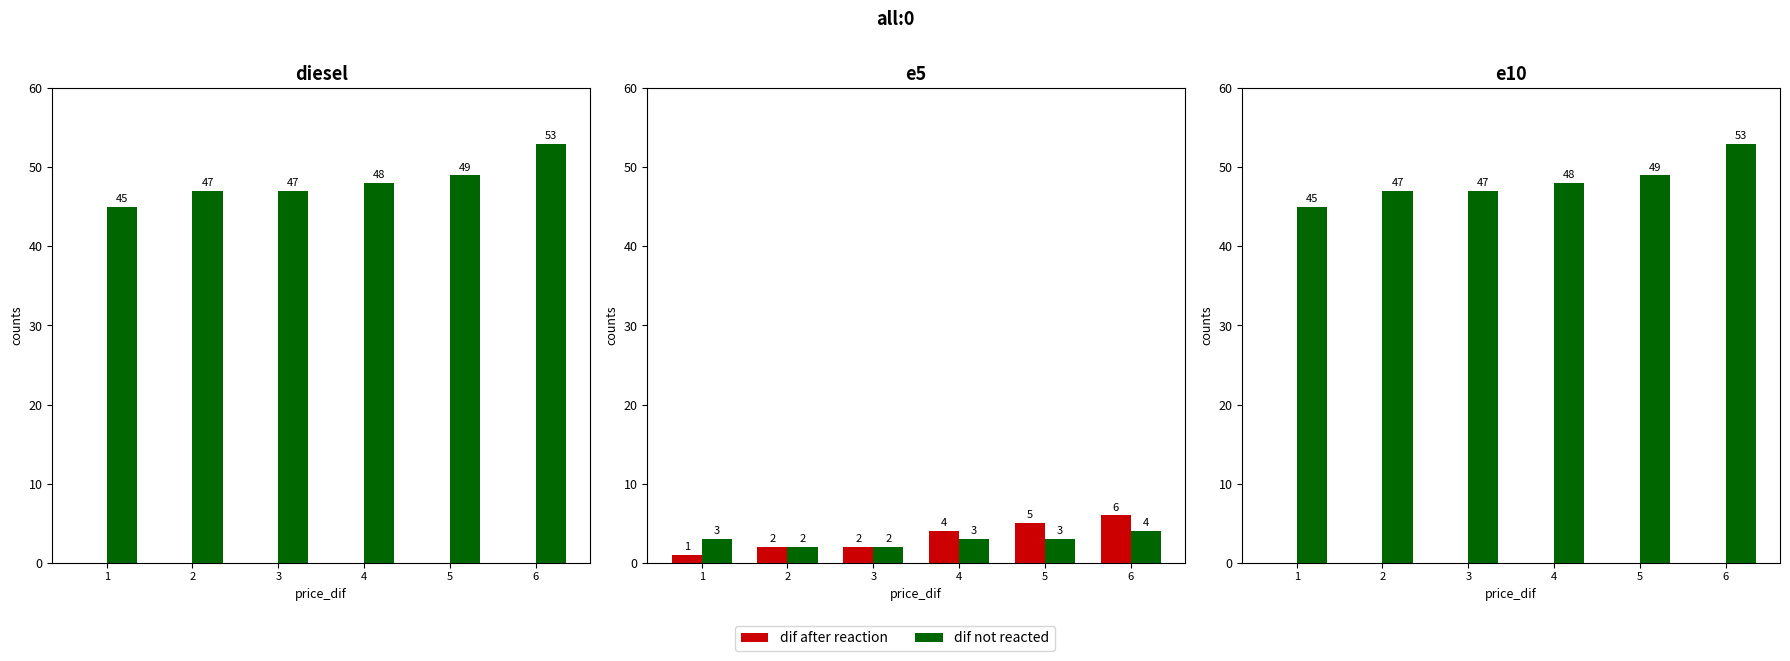

How many groups of bars are there?

6